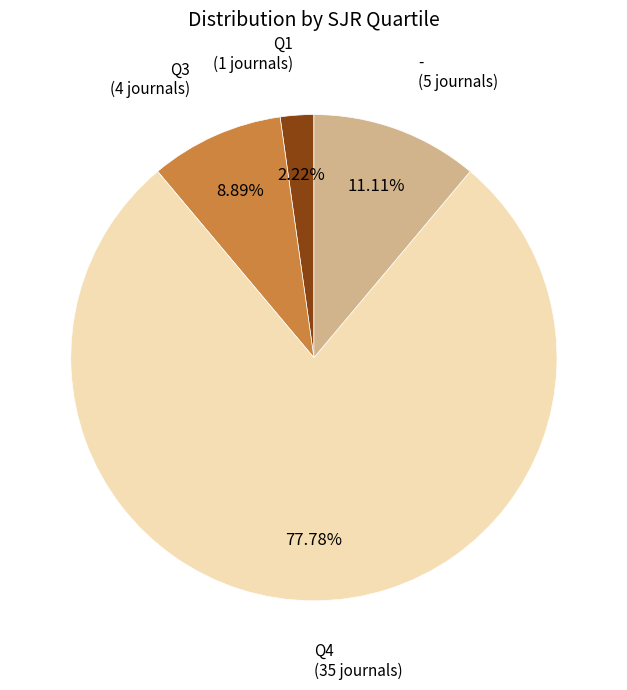

Is there any slice that represents more than half of the pie?

Yes